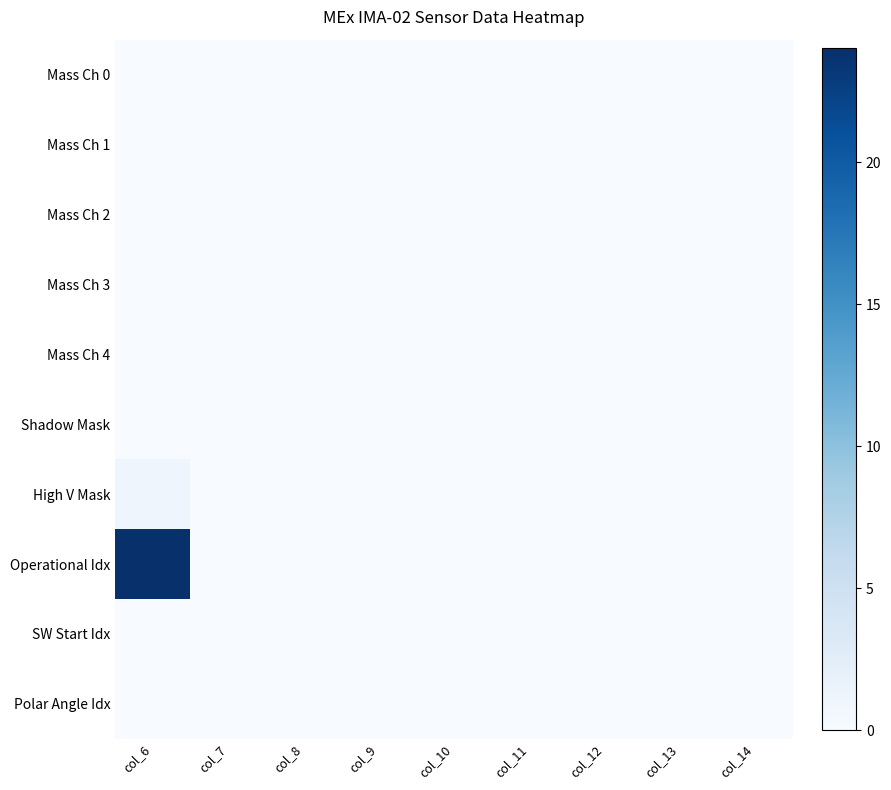

Reading left to right, list all the values displayed in this chart.

Mass Ch 0: col_6=0	col_7=0	col_8=0	col_9=0	col_10=0	col_11=0	col_12=0	col_13=0	col_14=0
Mass Ch 1: col_6=0	col_7=0	col_8=0	col_9=0	col_10=0	col_11=0	col_12=0	col_13=0	col_14=0
Mass Ch 2: col_6=0	col_7=0	col_8=0	col_9=0	col_10=0	col_11=0	col_12=0	col_13=0	col_14=0
Mass Ch 3: col_6=0	col_7=0	col_8=0	col_9=0	col_10=0	col_11=0	col_12=0	col_13=0	col_14=0
Mass Ch 4: col_6=0	col_7=0	col_8=0	col_9=0	col_10=0	col_11=0	col_12=0	col_13=0	col_14=0
Shadow Mask: col_6=0	col_7=0	col_8=0	col_9=0	col_10=0	col_11=0	col_12=0	col_13=0	col_14=0
High V Mask: col_6=1	col_7=0	col_8=0	col_9=0	col_10=0	col_11=0	col_12=0	col_13=0	col_14=0
Operational Idx: col_6=24	col_7=0	col_8=0	col_9=0	col_10=0	col_11=0	col_12=0	col_13=0	col_14=0
SW Start Idx: col_6=0	col_7=0	col_8=0	col_9=0	col_10=0	col_11=0	col_12=0	col_13=0	col_14=0
Polar Angle Idx: col_6=0	col_7=0	col_8=0	col_9=0	col_10=0	col_11=0	col_12=0	col_13=0	col_14=0